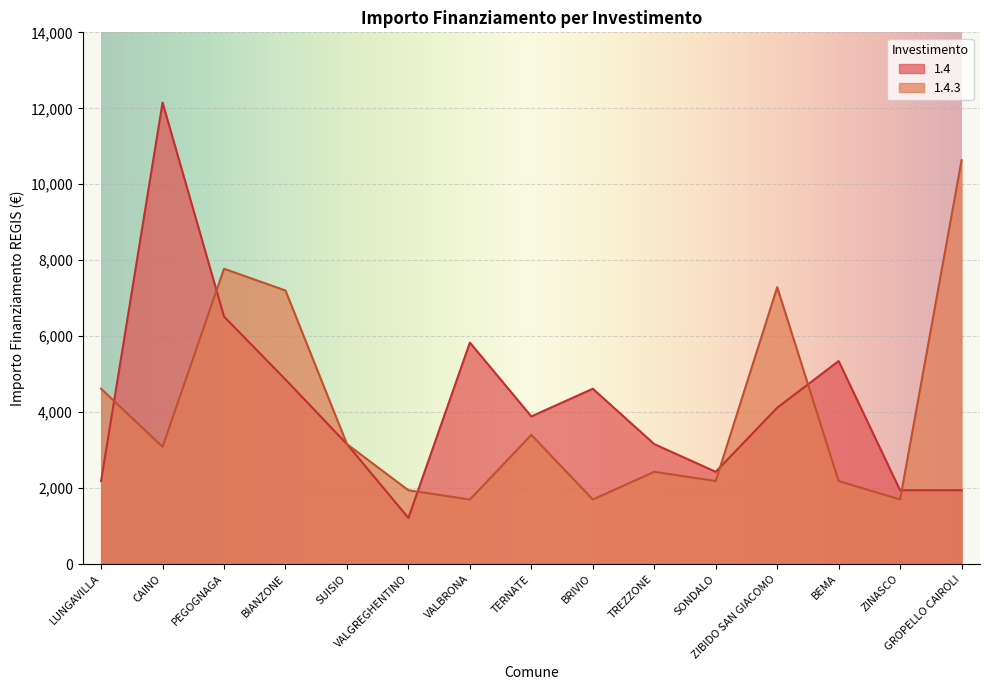

At which label does 1.4 first exceed 3888?

CAINO